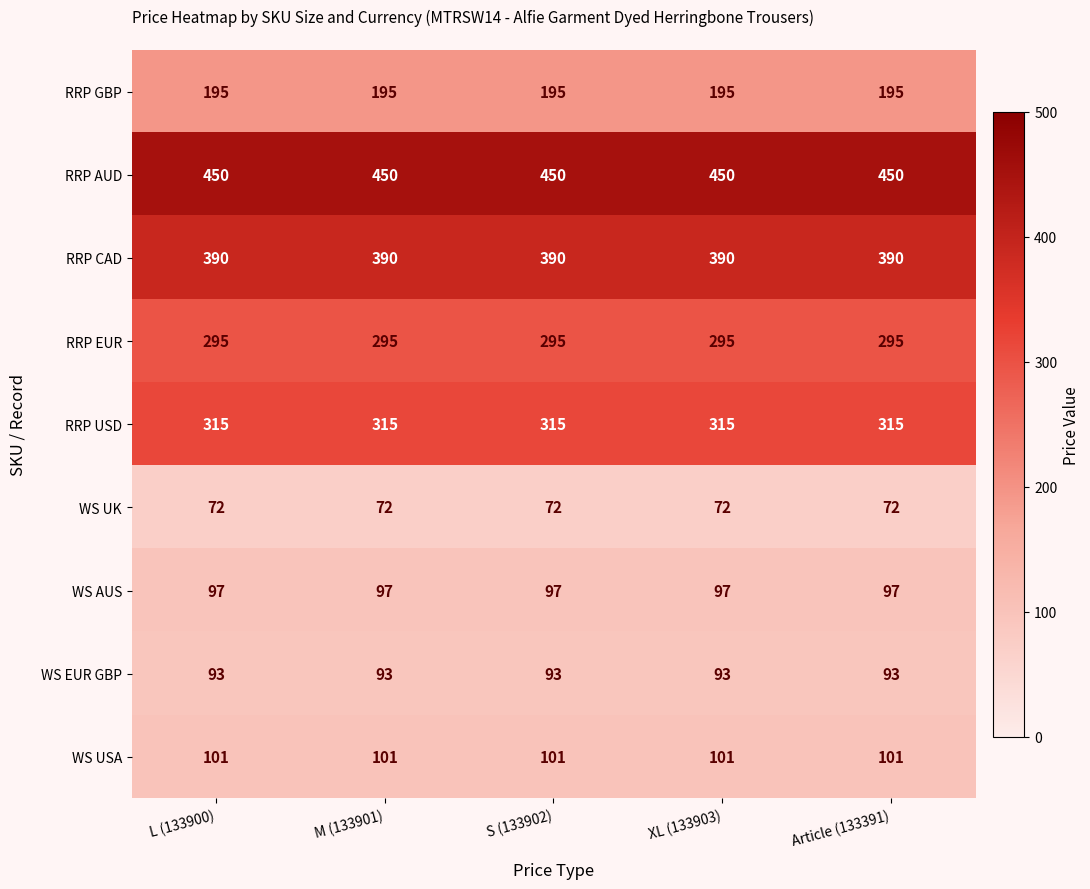

What is the sum of the RRP EUR values at M (133901) and S (133902)?

590